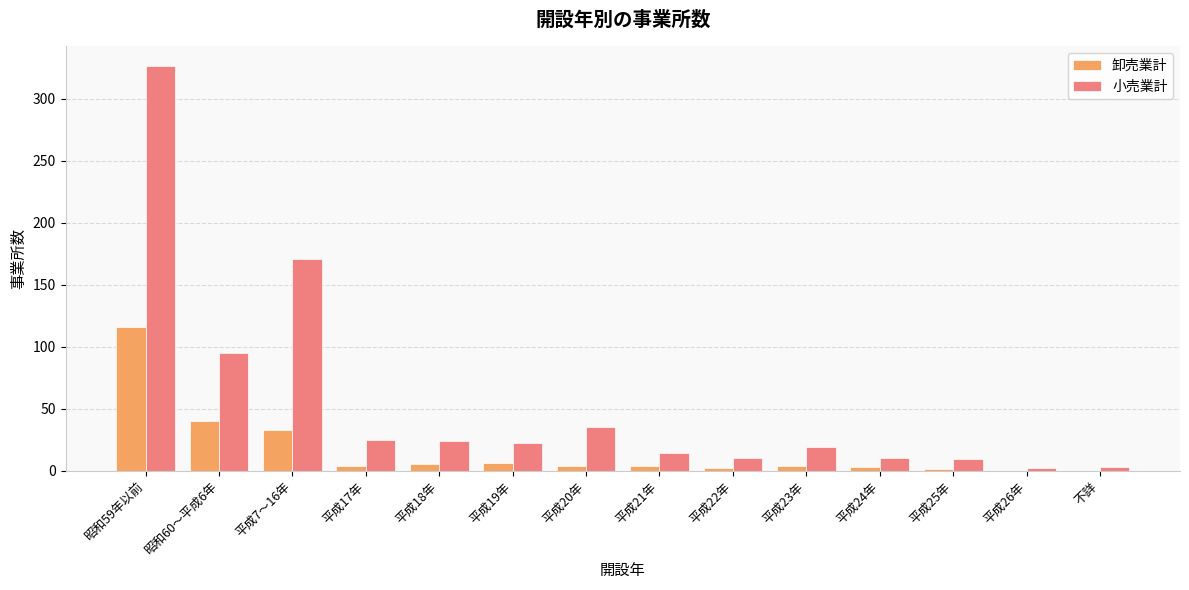

What is the approximate value of 小売業計 at 平成7～16年?

171